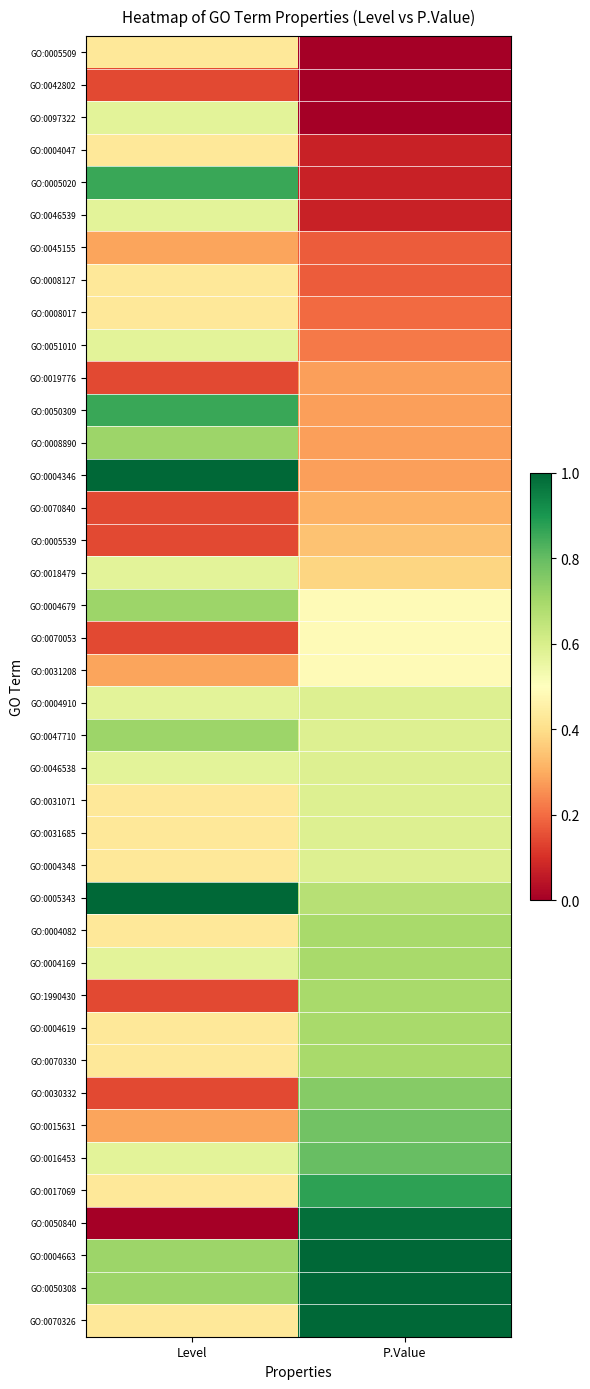

Reading left to right, what are all the values shown in this chart?

GO:0005509: Level=0.4	P.Value=0.0
GO:0042802: Level=0.1	P.Value=0.0
GO:0097322: Level=0.6	P.Value=0.0
GO:0004047: Level=0.4	P.Value=0.1
GO:0005020: Level=0.9	P.Value=0.1
GO:0046539: Level=0.6	P.Value=0.1
GO:0045155: Level=0.3	P.Value=0.2
GO:0008127: Level=0.4	P.Value=0.2
GO:0008017: Level=0.4	P.Value=0.2
GO:0051010: Level=0.6	P.Value=0.2
GO:0019776: Level=0.1	P.Value=0.3
GO:0050309: Level=0.9	P.Value=0.3
GO:0008890: Level=0.7	P.Value=0.3
GO:0004346: Level=1.0	P.Value=0.3
GO:0070840: Level=0.1	P.Value=0.3
GO:0005539: Level=0.1	P.Value=0.3
GO:0018479: Level=0.6	P.Value=0.4
GO:0004679: Level=0.7	P.Value=0.5
GO:0070053: Level=0.1	P.Value=0.5
GO:0031208: Level=0.3	P.Value=0.5
GO:0004910: Level=0.6	P.Value=0.6
GO:0047710: Level=0.7	P.Value=0.6
GO:0046538: Level=0.6	P.Value=0.6
GO:0031071: Level=0.4	P.Value=0.6
GO:0031685: Level=0.4	P.Value=0.6
GO:0004348: Level=0.4	P.Value=0.6
GO:0005343: Level=1.0	P.Value=0.7
GO:0004082: Level=0.4	P.Value=0.7
GO:0004169: Level=0.6	P.Value=0.7
GO:1990430: Level=0.1	P.Value=0.7
GO:0004619: Level=0.4	P.Value=0.7
GO:0070330: Level=0.4	P.Value=0.7
GO:0030332: Level=0.1	P.Value=0.7
GO:0015631: Level=0.3	P.Value=0.8
GO:0016453: Level=0.6	P.Value=0.8
GO:0017069: Level=0.4	P.Value=0.9
GO:0050840: Level=0.0	P.Value=1.0
GO:0004663: Level=0.7	P.Value=1.0
GO:0050308: Level=0.7	P.Value=1.0
GO:0070326: Level=0.4	P.Value=1.0